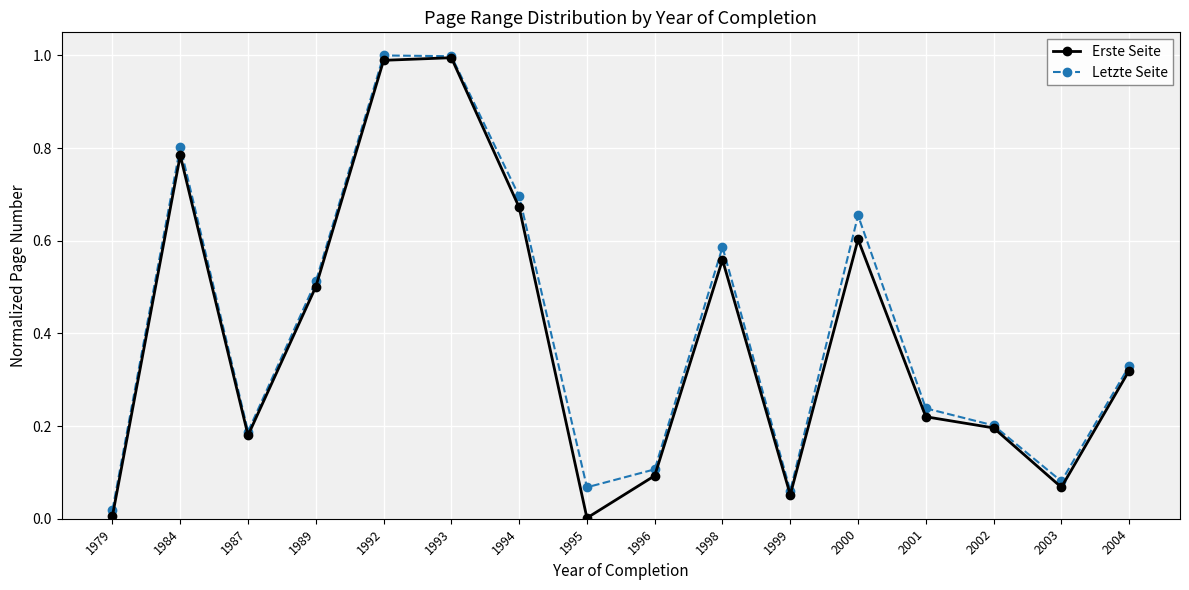

At which category does Letzte Seite reach its first local peak?

1984